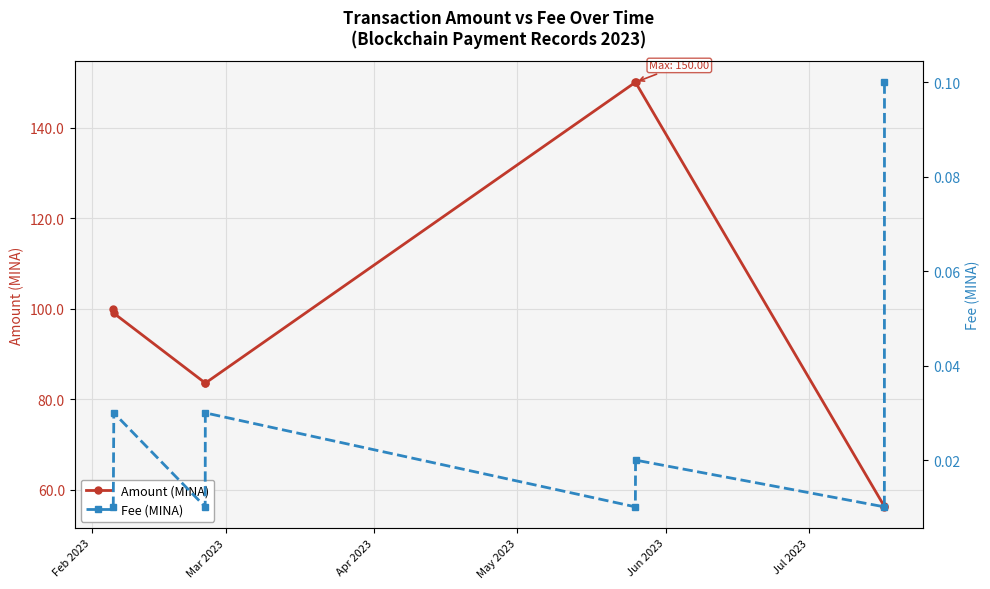

What are all the series names shown in the legend?

Amount (MINA), Fee (MINA)